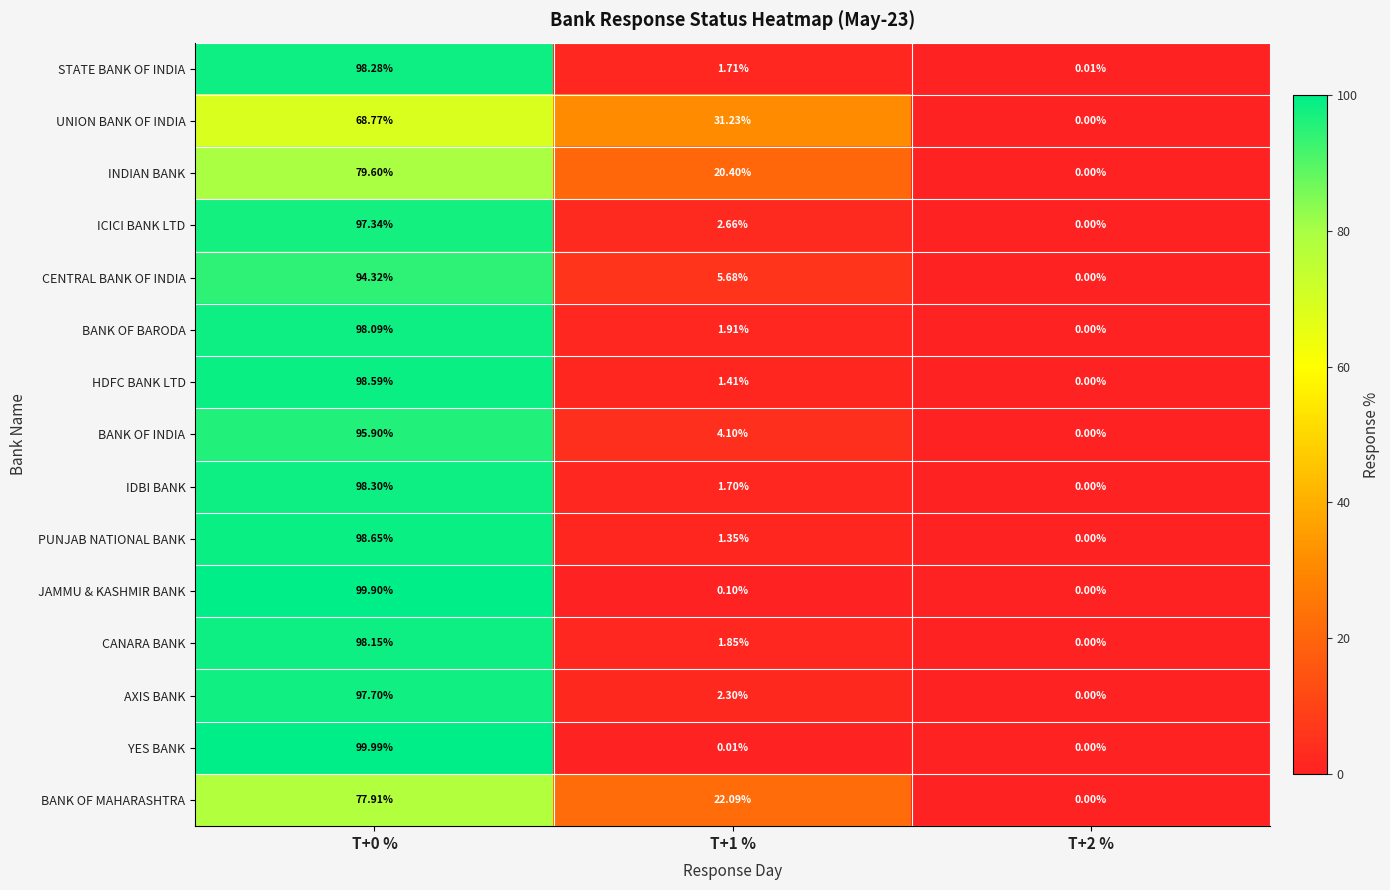

List the series in order of their peak value, lowest first.

UNION BANK OF INDIA, BANK OF MAHARASHTRA, INDIAN BANK, CENTRAL BANK OF INDIA, BANK OF INDIA, ICICI BANK LTD, AXIS BANK, BANK OF BARODA, CANARA BANK, STATE BANK OF INDIA, IDBI BANK, HDFC BANK LTD, PUNJAB NATIONAL BANK, JAMMU & KASHMIR BANK, YES BANK